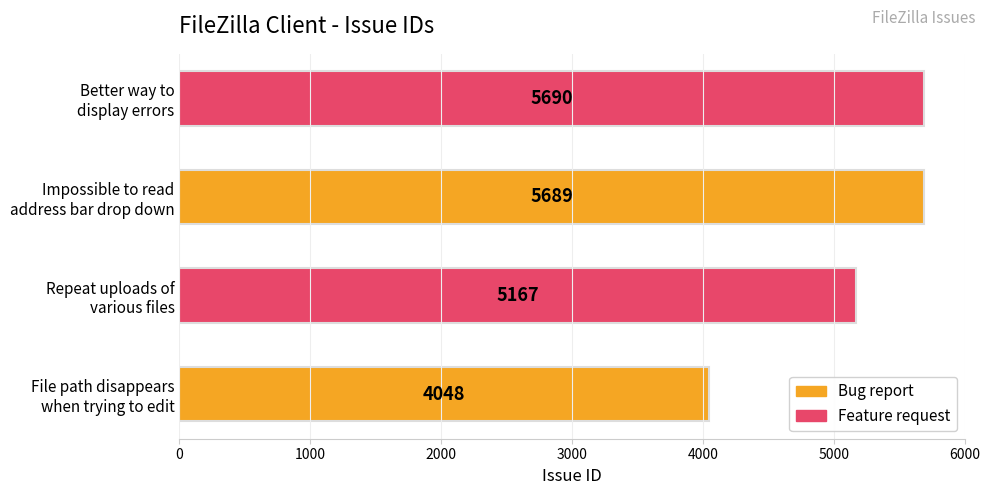

Reading bottom to top, extract all data points from this chart.

4048	5167	5689	5690